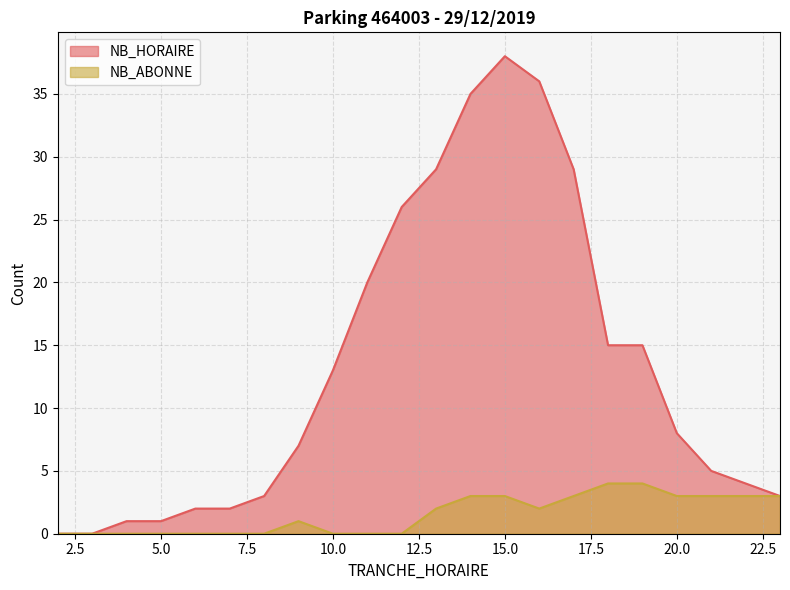

True or false: NB_ABONNE and NB_HORAIRE intersect in this chart.

False